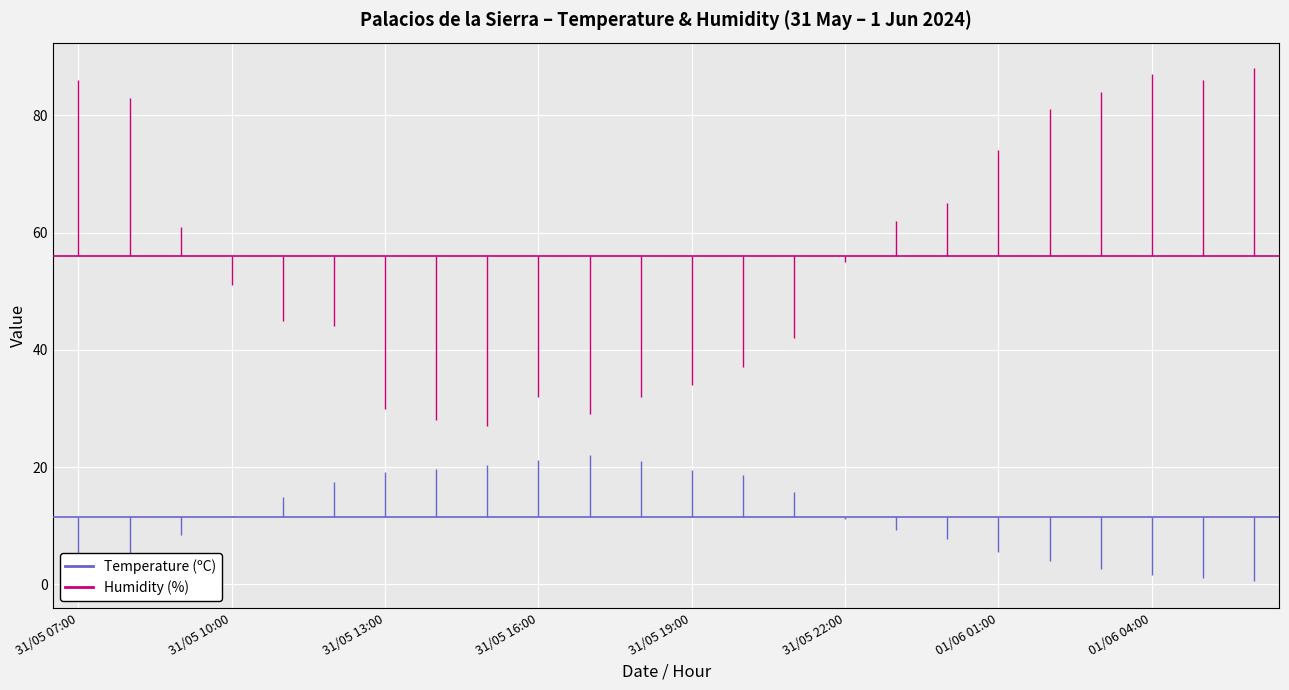

What is the difference between the Temperature (ºC) values at 31/05 10:00 and 31/05 07:00?

11.1